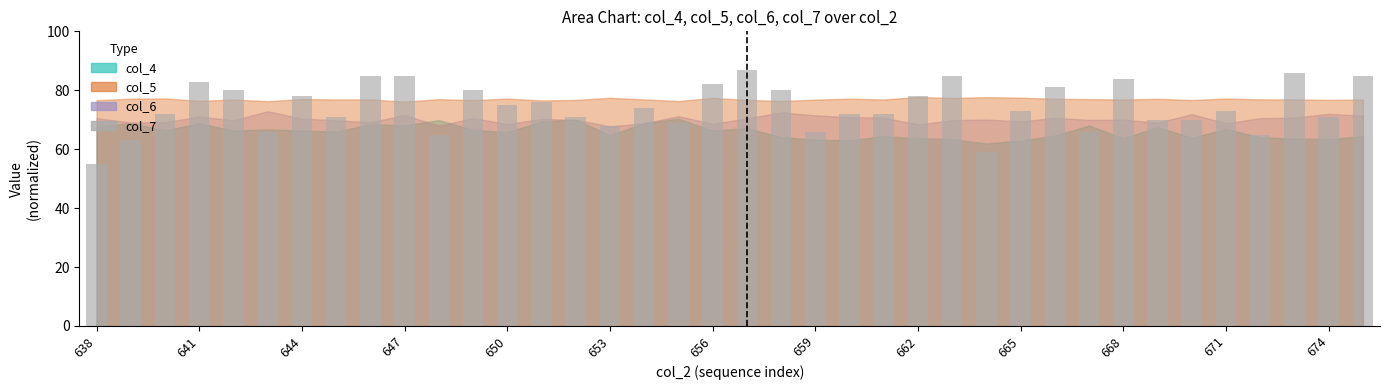

What is the value of the 23rd bar from the left?

72